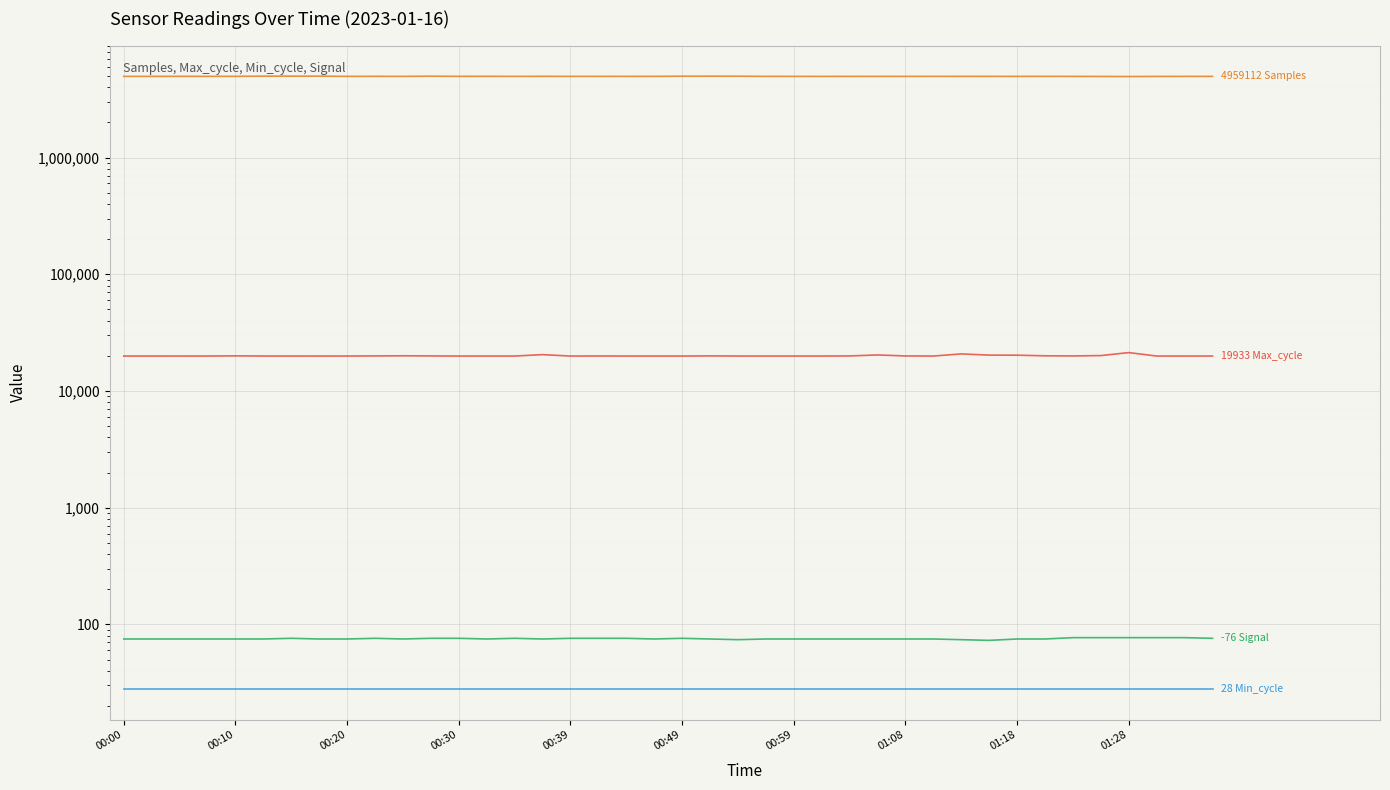

What is the value of the Max_cycle point at the 29th from the left?

19964